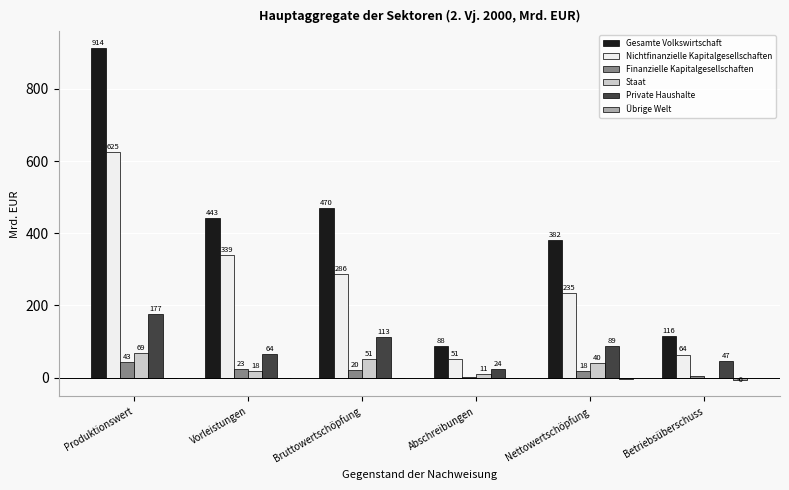

Which category has the highest value in the Private Haushalte series?

Produktionswert